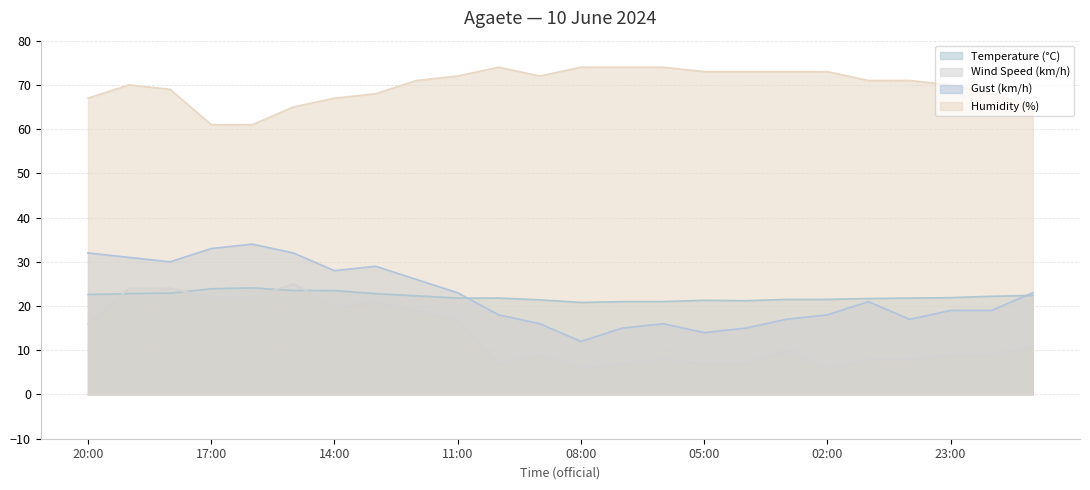

Which category has the highest value in the Wind Speed (km/h) series?

15:00